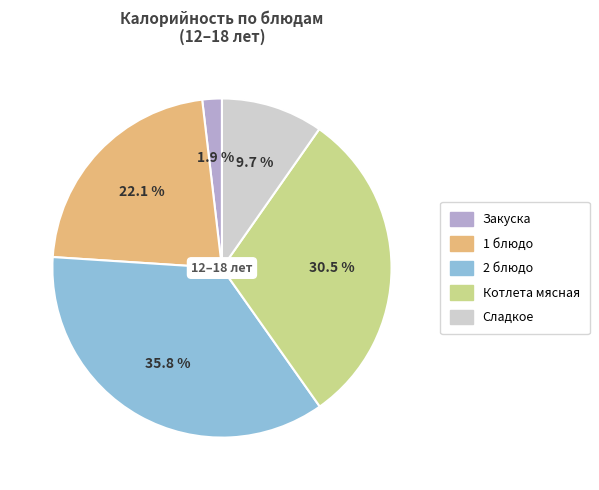

Rank the categories by value from highest to lowest.

2 блюдо, Котлета мясная, 1 блюдо, Сладкое, Закуска